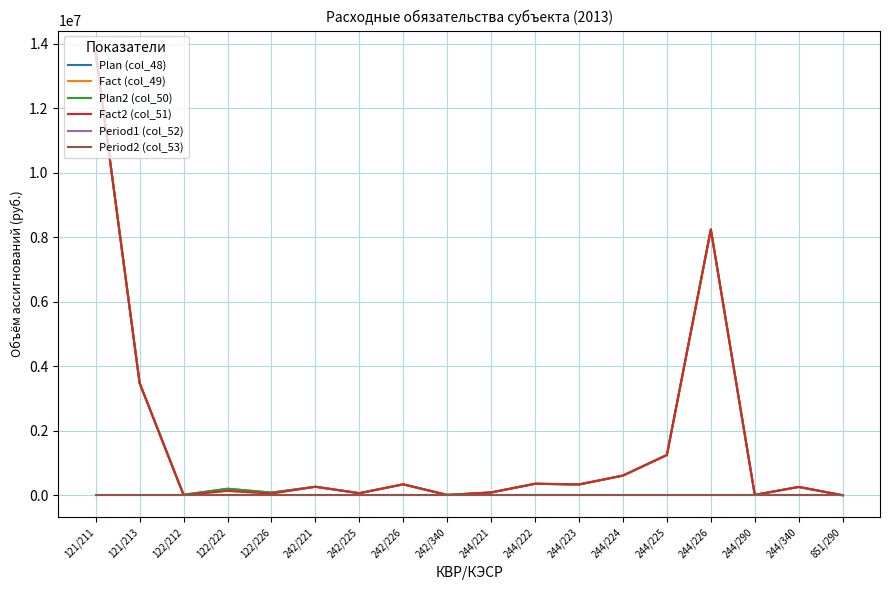

How many interior local valleys does the Plan2 (col_50) series have?

6